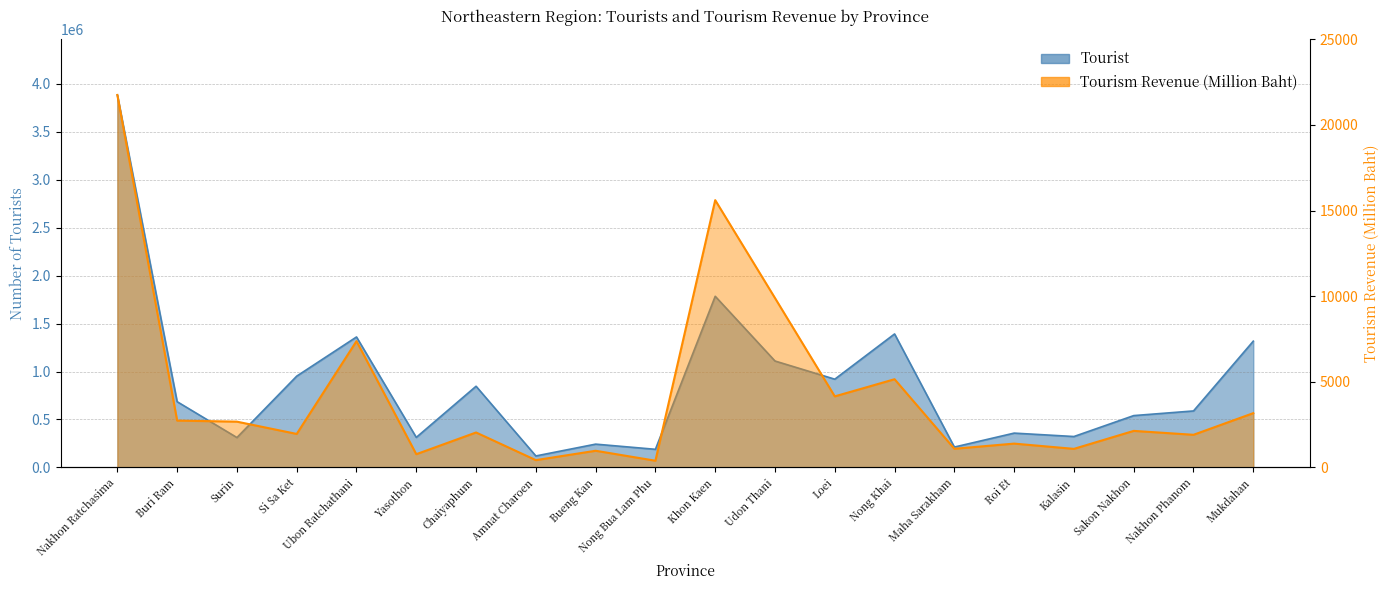

Which category has the highest value in the Tourist series?

Nakhon Ratchasima